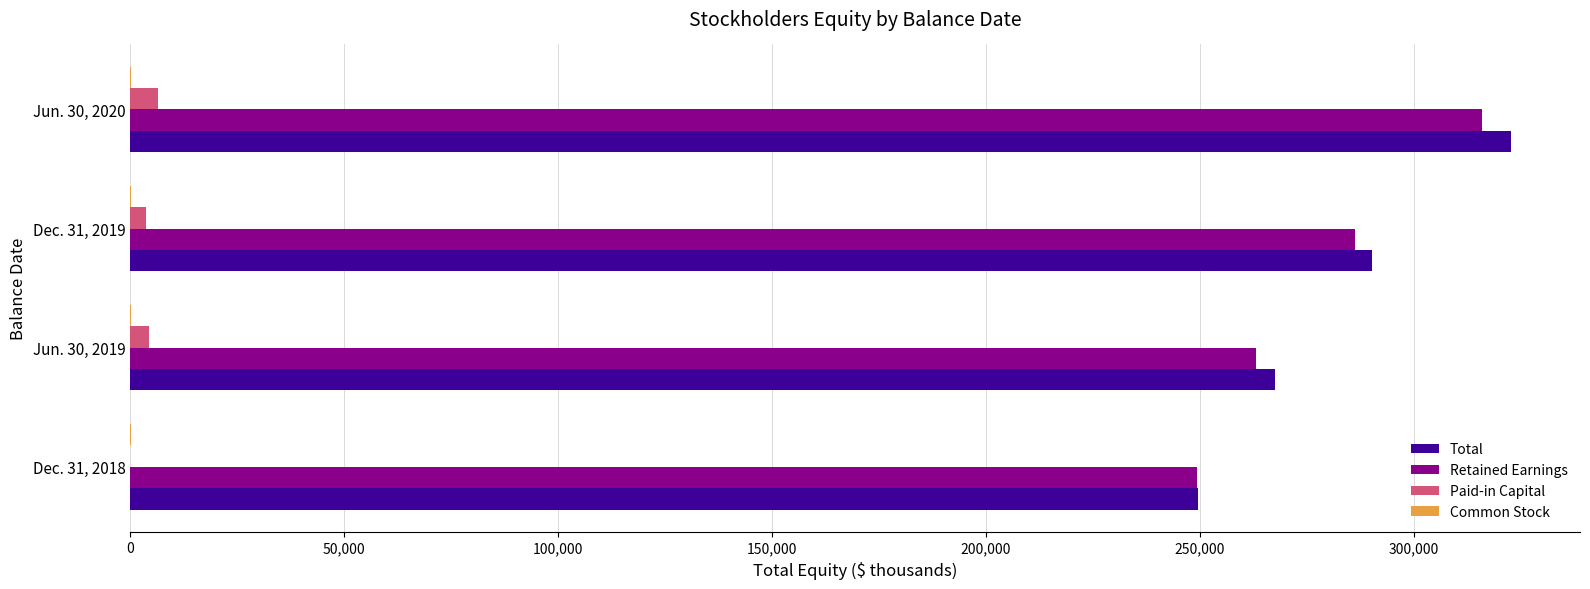

At which category is the sum across all series the highest?

Jun. 30, 2020